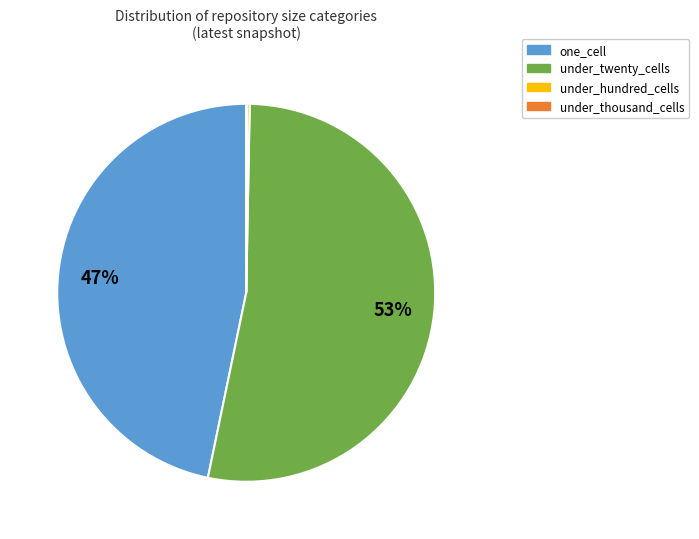

Is there a majority slice in this chart?

Yes